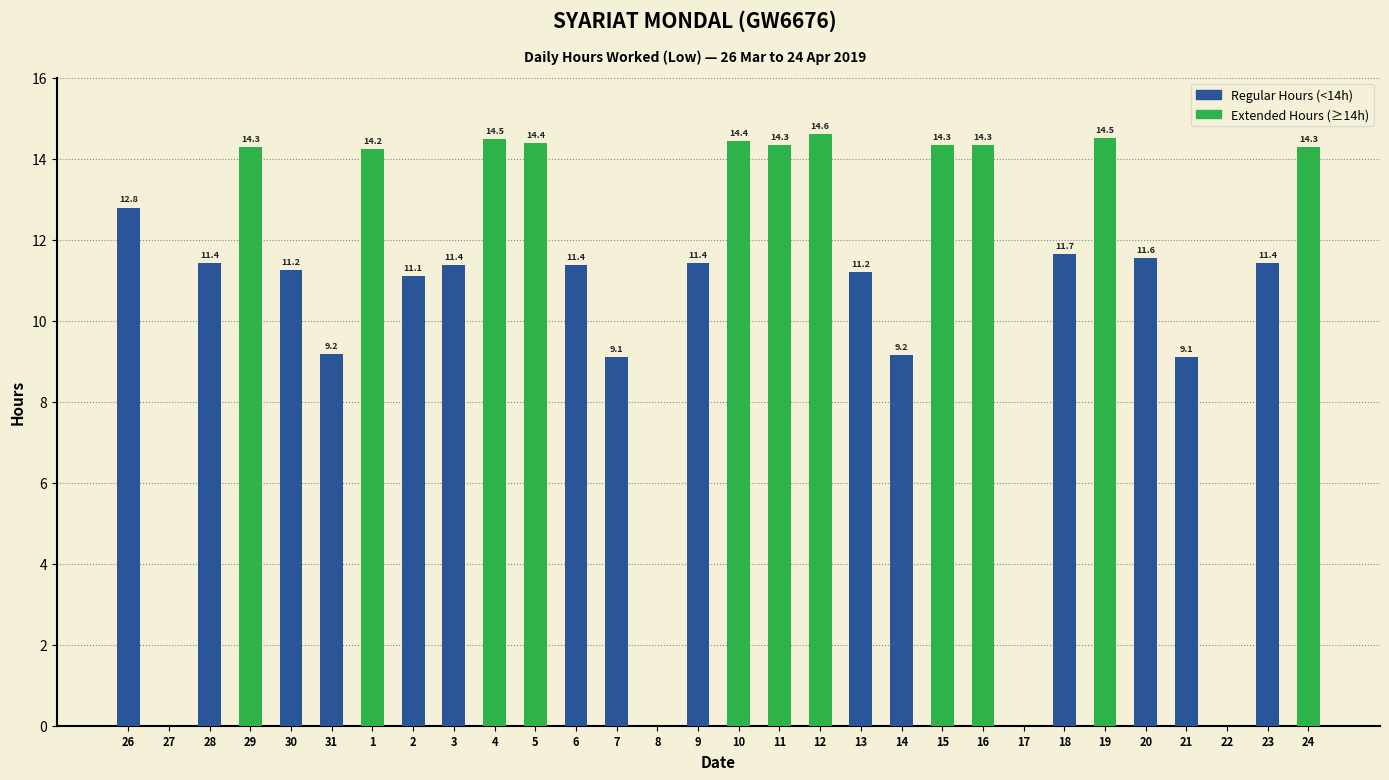

What is the label of the 18th bar from the left?

12